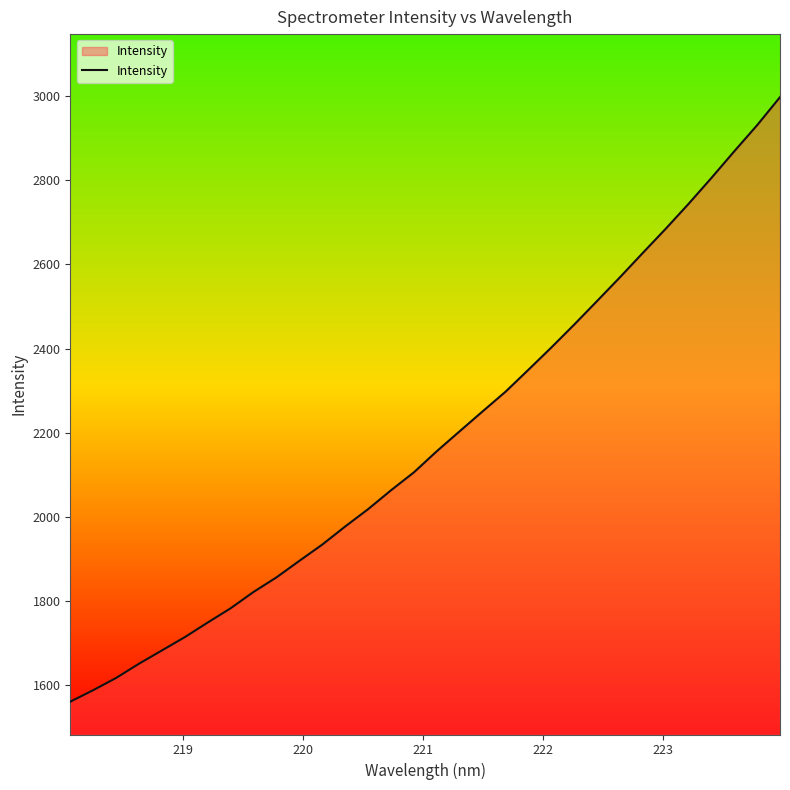

What is the maximum value shown in the chart?

2997.9